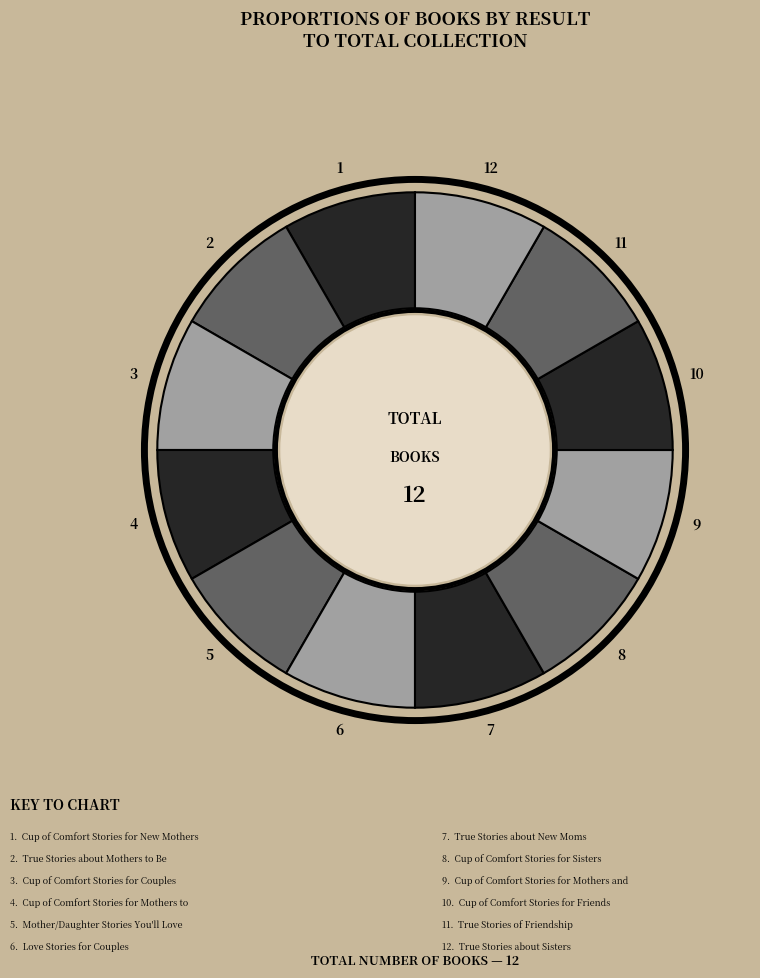

Count the number of slices in the pie.

12